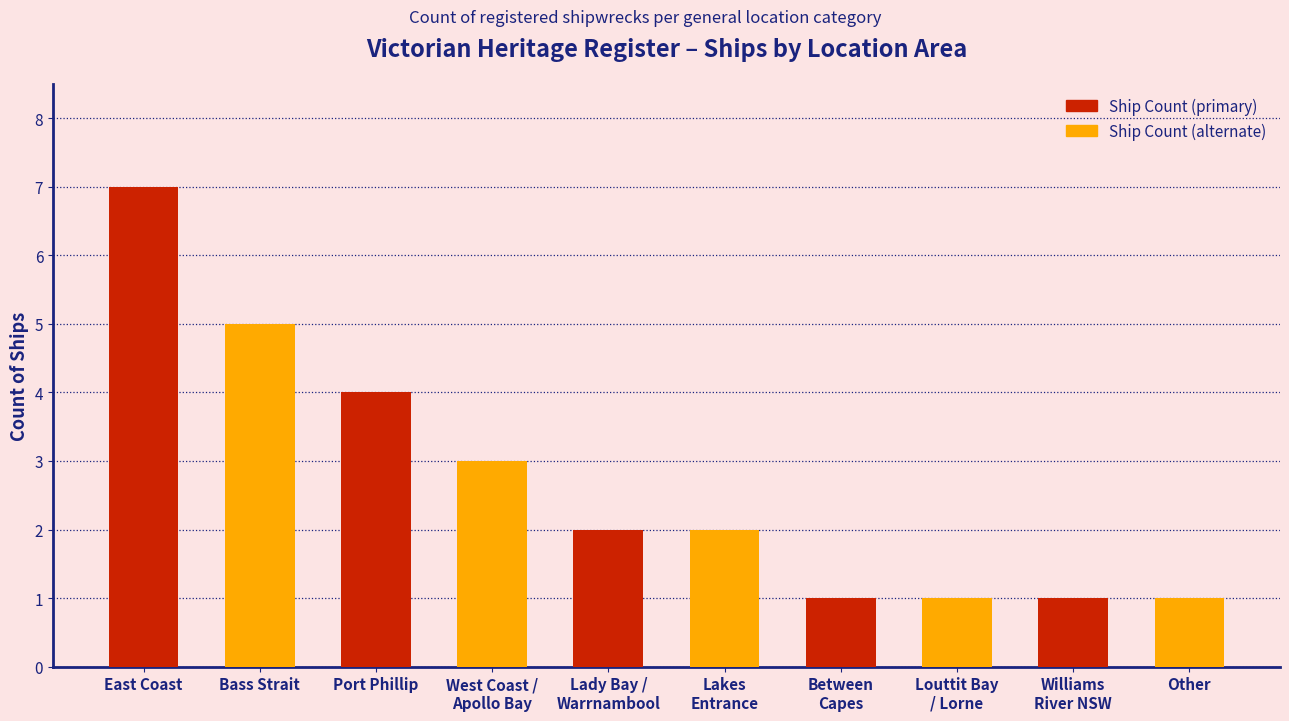

How many data points does each series have?

10